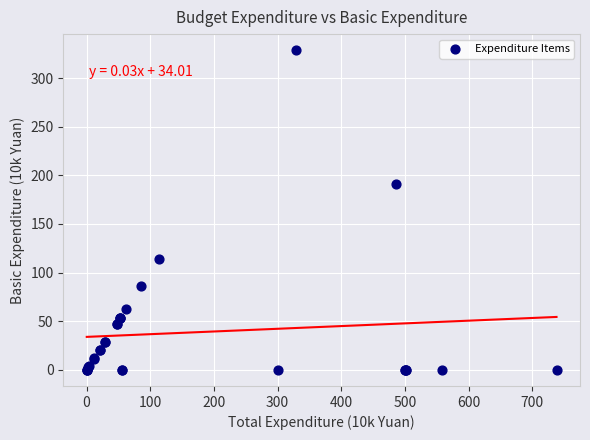

What Y value in the scatter plot is closest to 164?

191.1